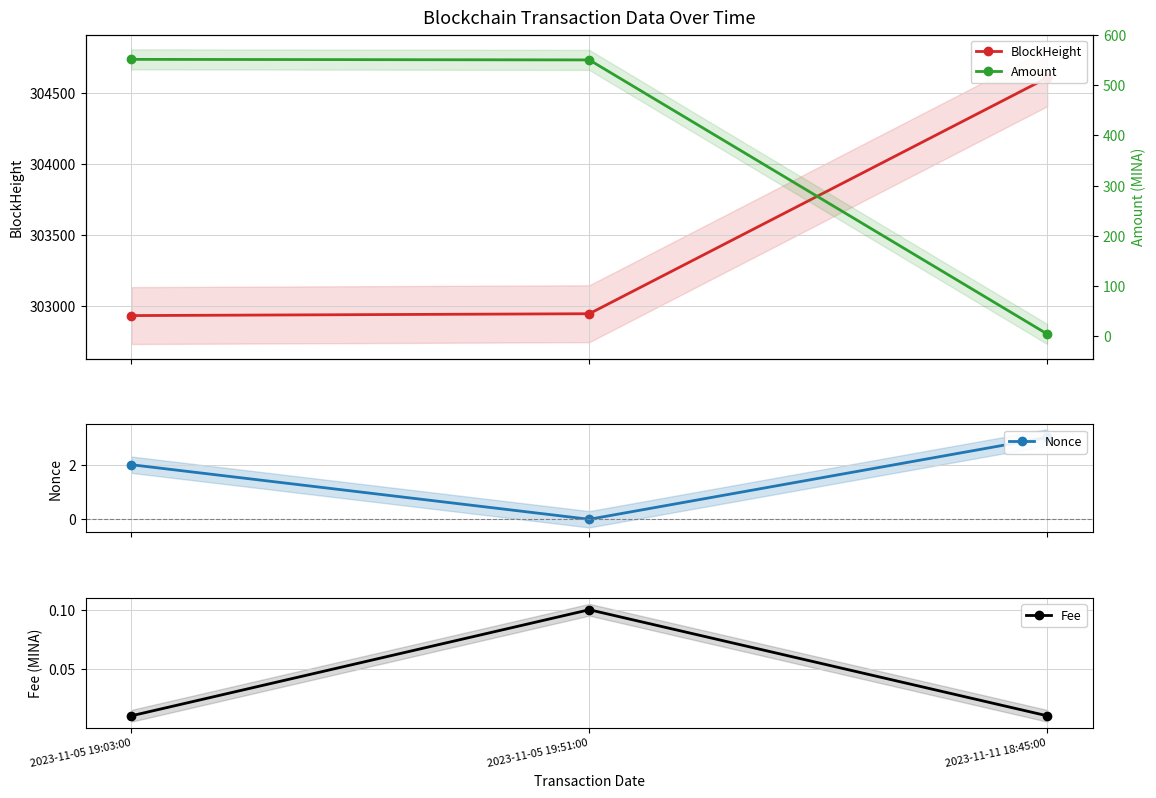

The BlockHeight series shows 302947.0 at 2023-11-05 19:51:00. True or false?

True